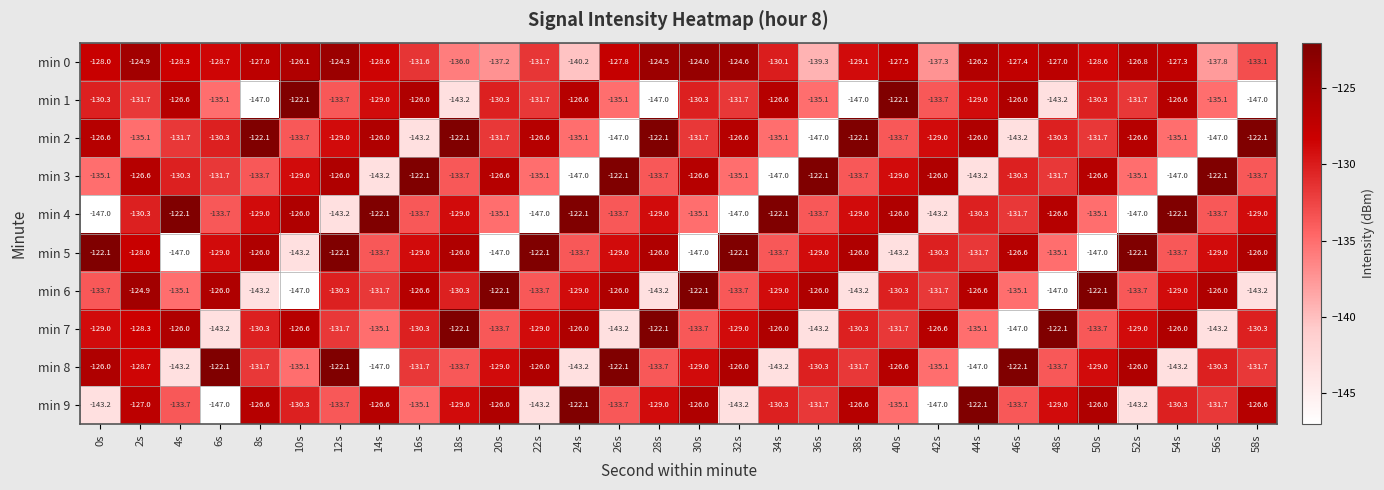

True or false: min 7 has a value of -50.6 at 58s.

False